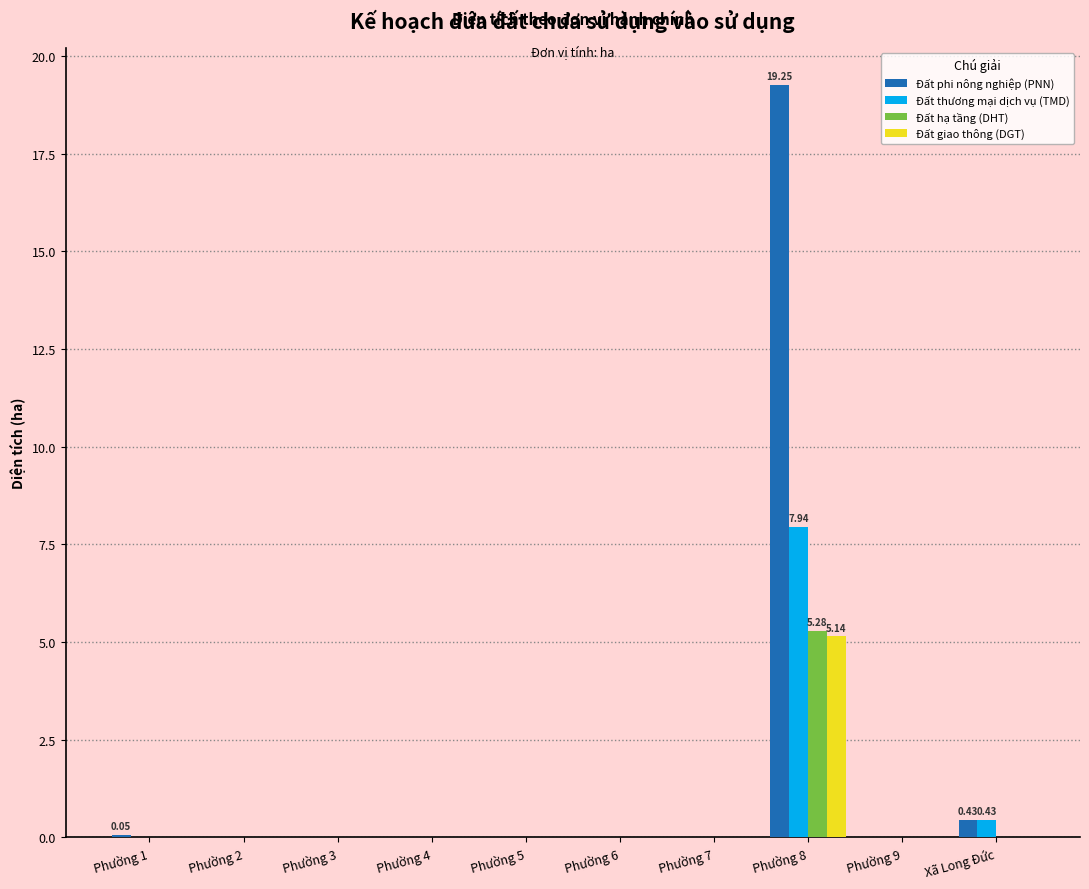

At which category is the sum across all series the highest?

Phường 8